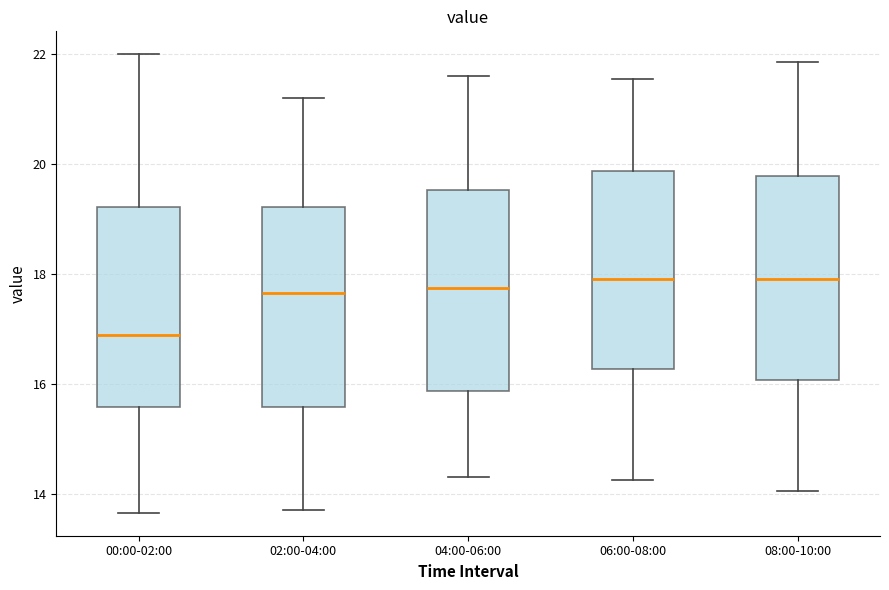

Reading left to right, read every box against the y-axis: the position of its median line, the range the box covers, and the ends of its whiskers. The values are not printed on the chart, so give them approximately, as read against the axis.

00:00-02:00: median 16.8, box 15.6 to 19.2, whiskers 13.6 to 22.0
02:00-04:00: median 17.6, box 15.6 to 19.2, whiskers 13.8 to 21.2
04:00-06:00: median 17.8, box 15.8 to 19.6, whiskers 14.4 to 21.6
06:00-08:00: median 18.0, box 16.2 to 19.8, whiskers 14.2 to 21.6
08:00-10:00: median 18.0, box 16.0 to 19.8, whiskers 14.0 to 21.8